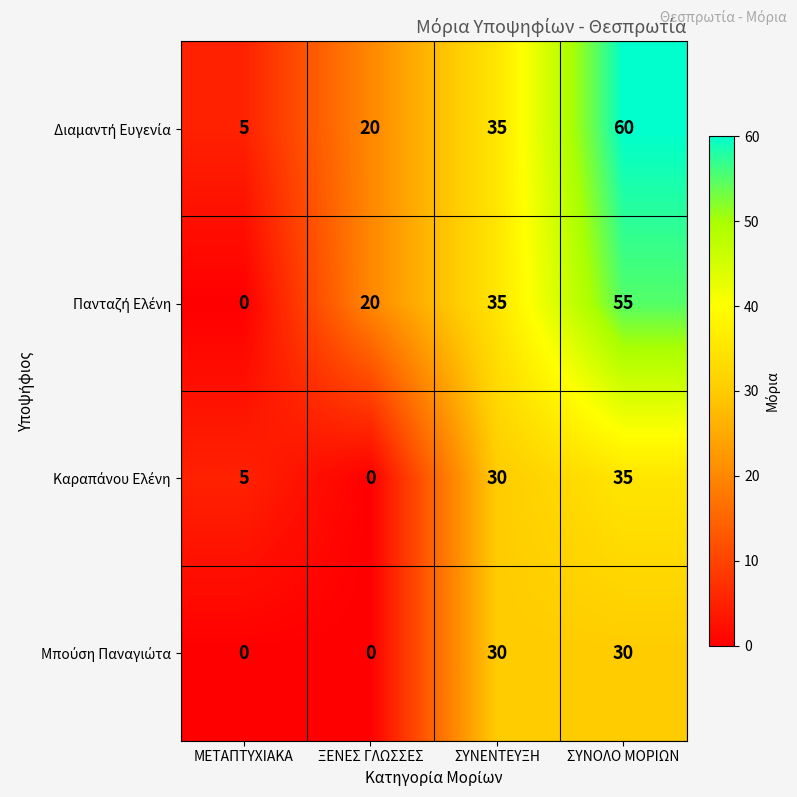

At which category is the sum across all series the highest?

ΣΥΝΟΛΟ ΜΟΡΙΩΝ